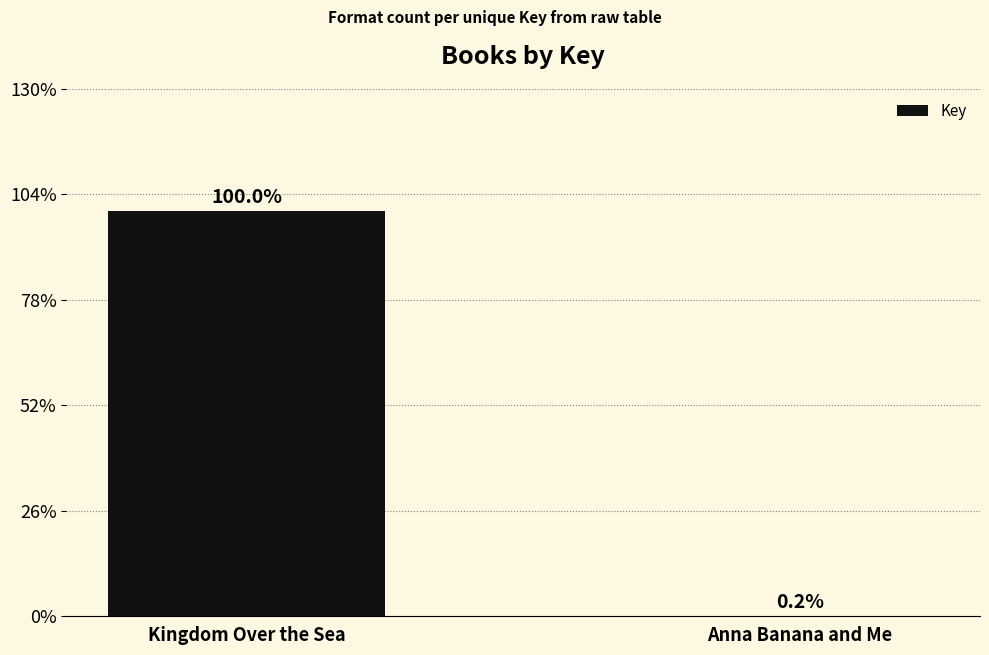

Reading right to left, list all the values displayed in this chart.

333206	195540407